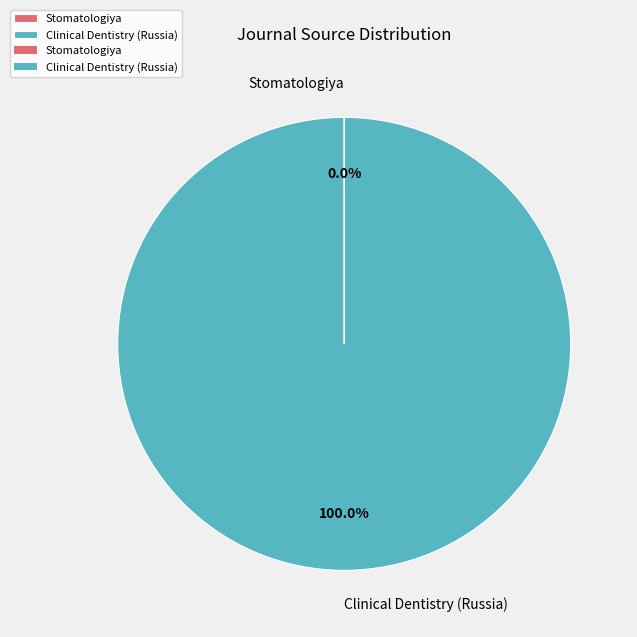

Which slice is the largest?

Clinical Dentistry (Russia)